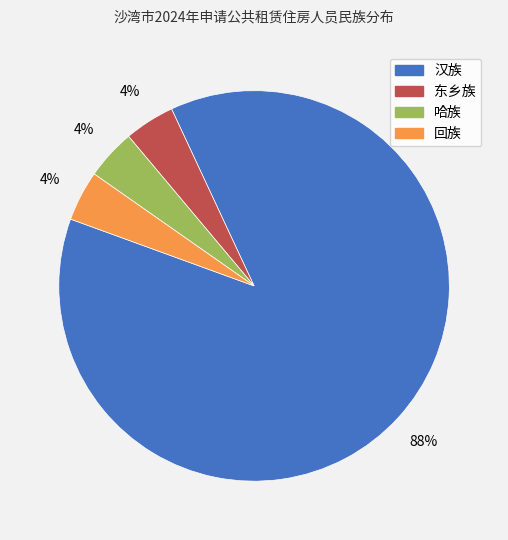

What is the ratio of the value at 东乡族 to the value at 哈族?

1.0